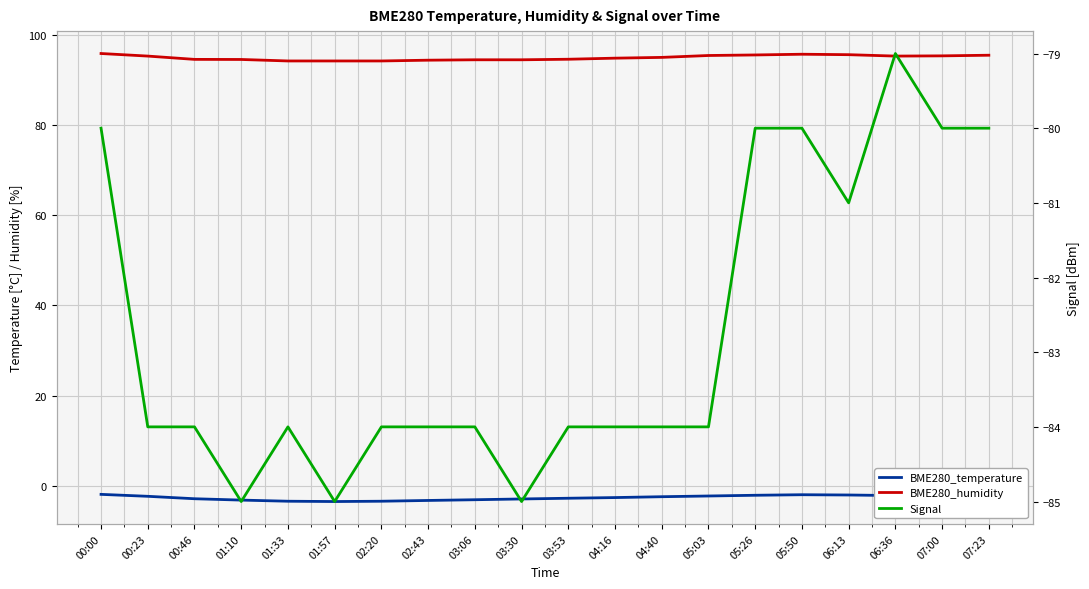

Does the chart display data point markers on the line(s)?

No